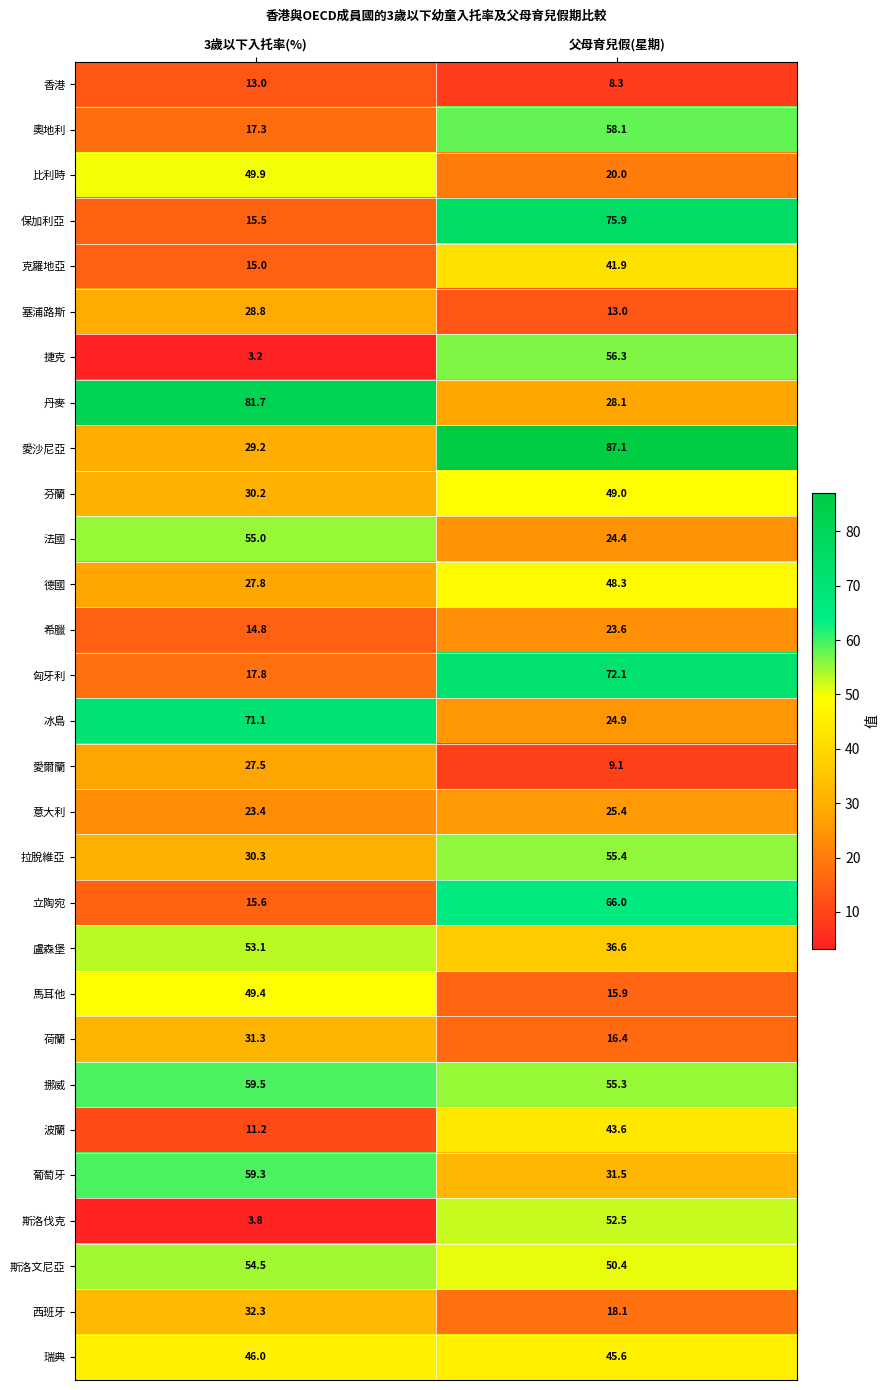

What is the total value across all series at 父母育兒假(星期)?

1152.8